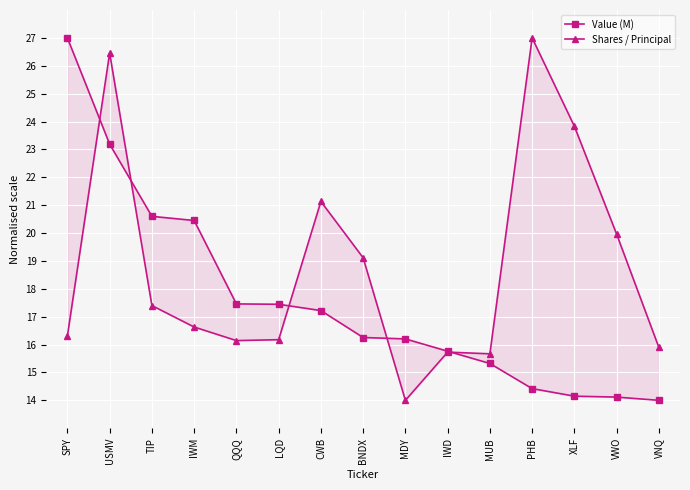

How many data points in Value (M) are less than 16?

6